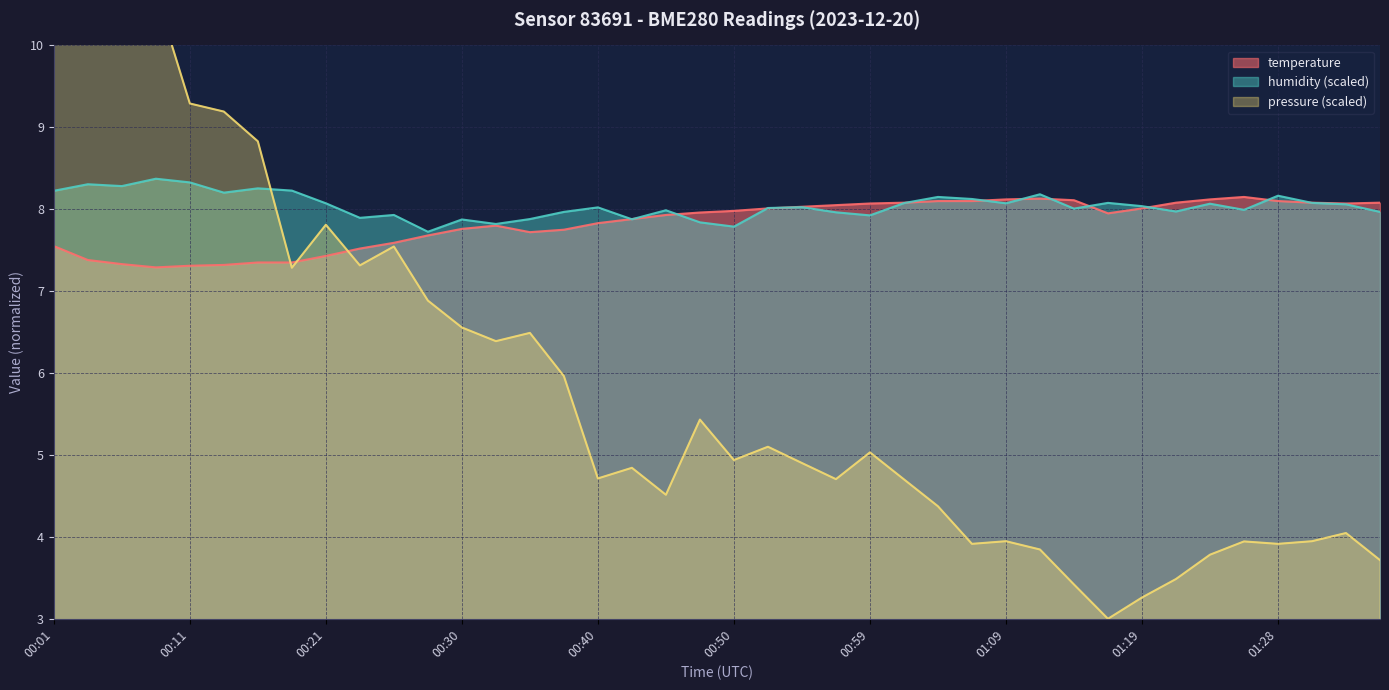

Rank the categories by humidity value from highest to lowest.

00:08, 00:11, 00:04, 00:06, 00:16, 00:18, 00:01, 00:13, 01:11, 01:28, 01:04, 01:07, 01:16, 01:31, 01:02, 00:21, 01:09, 01:24, 01:33, 01:19, 00:54, 00:40, 00:52, 01:14, 01:26, 00:45, 01:21, 00:38, 01:36, 00:57, 00:25, 00:59, 00:23, 00:35, 00:42, 00:30, 00:47, 00:33, 00:50, 00:28